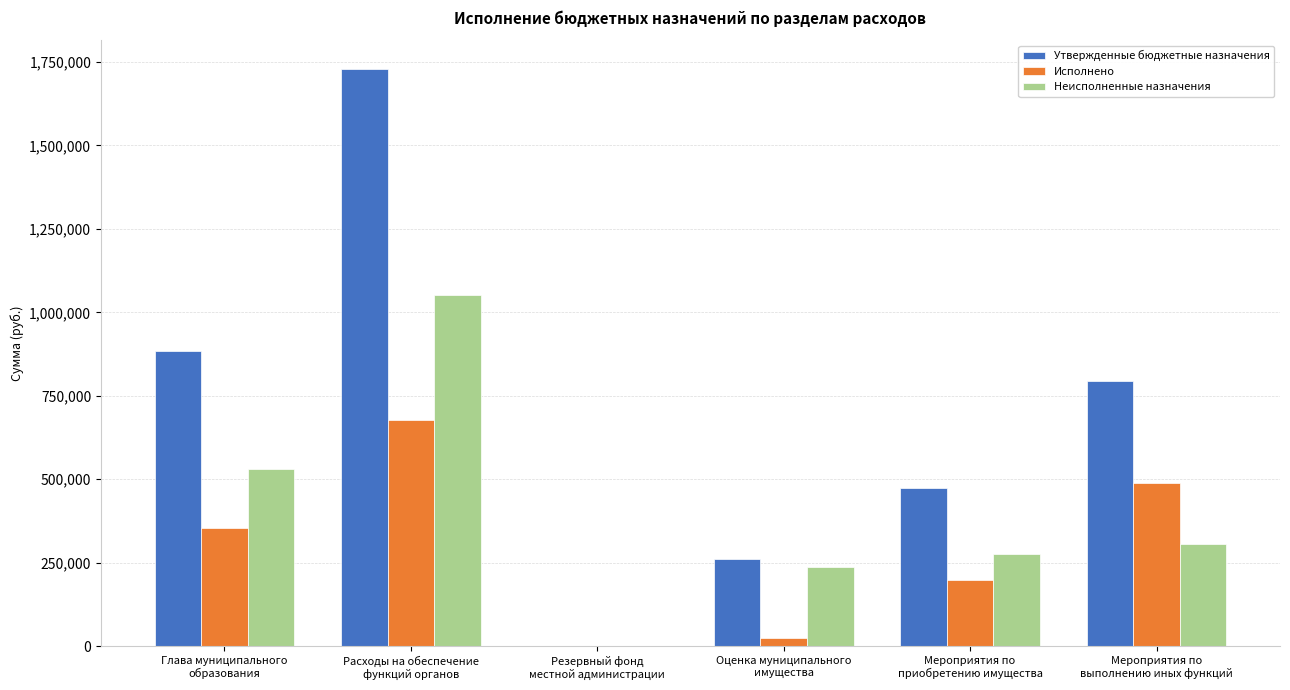

At which category is the sum across all series the highest?

Расходы на обеспечение
функций органов